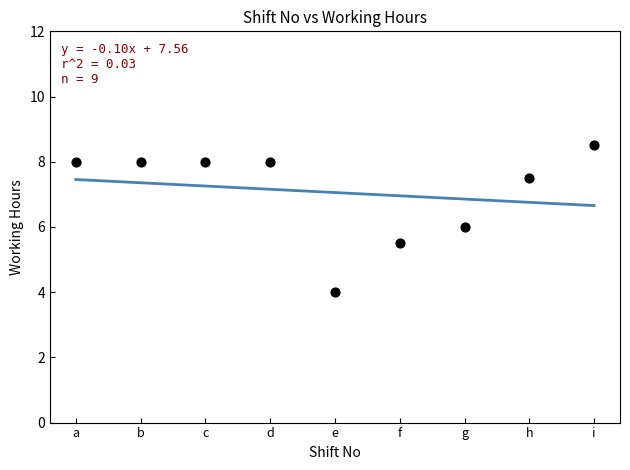

What is the range of X values (max minus min)?

8.0